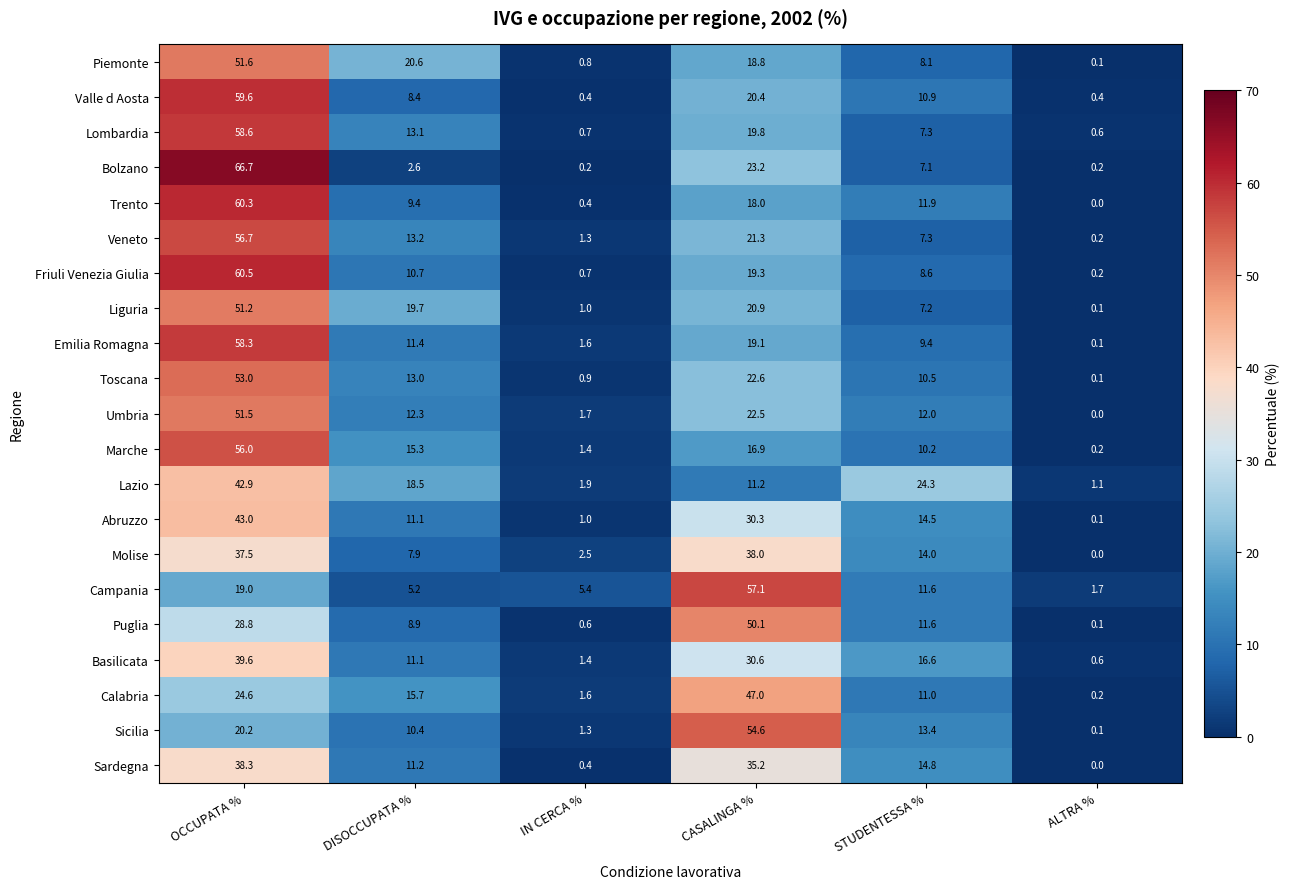

What is the sum of all Friuli Venezia Giulia values?

100.0